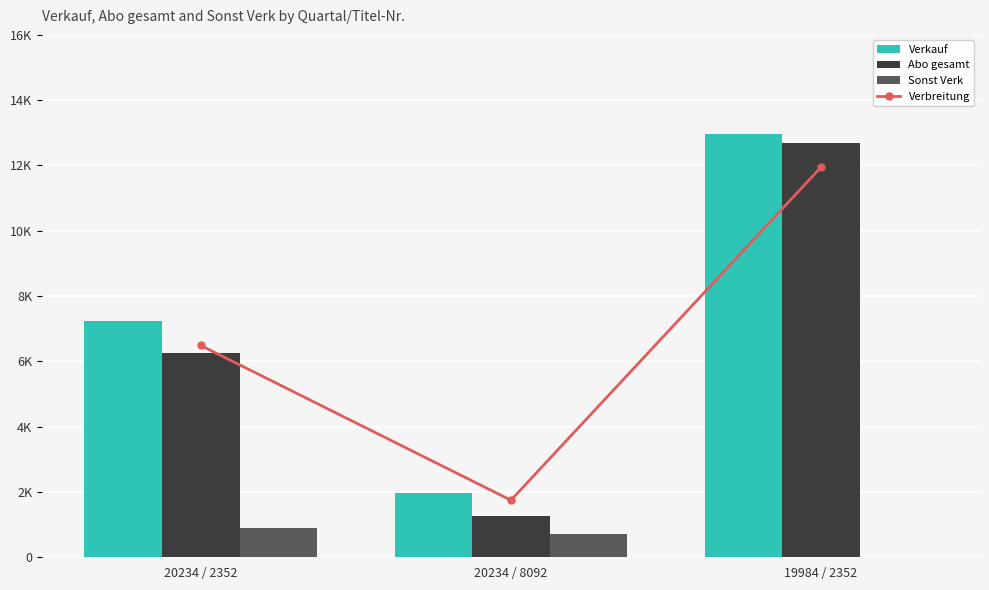

Rank the categories by Sonst Verk value from lowest to highest.

19984 / 2352, 20234 / 8092, 20234 / 2352